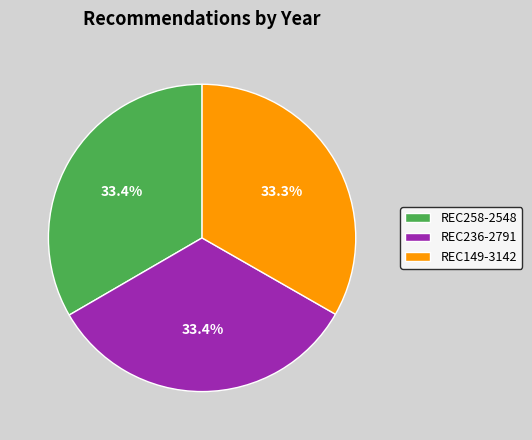

Count the number of slices in the pie.

3